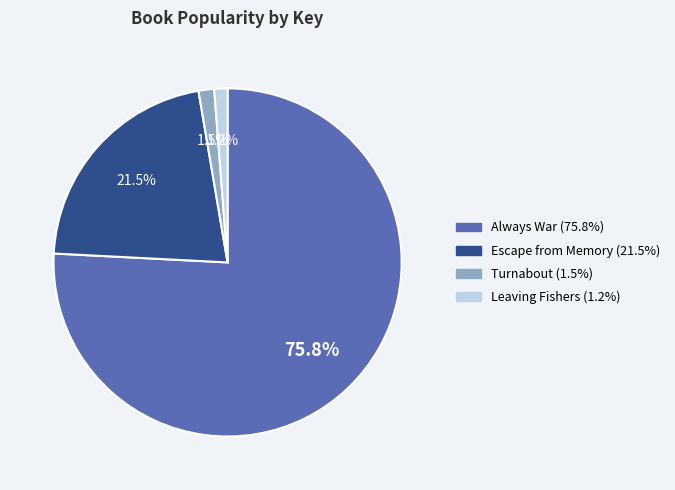

To the nearest percent, what is the combined percentage of Always War and Turnabout?

77%